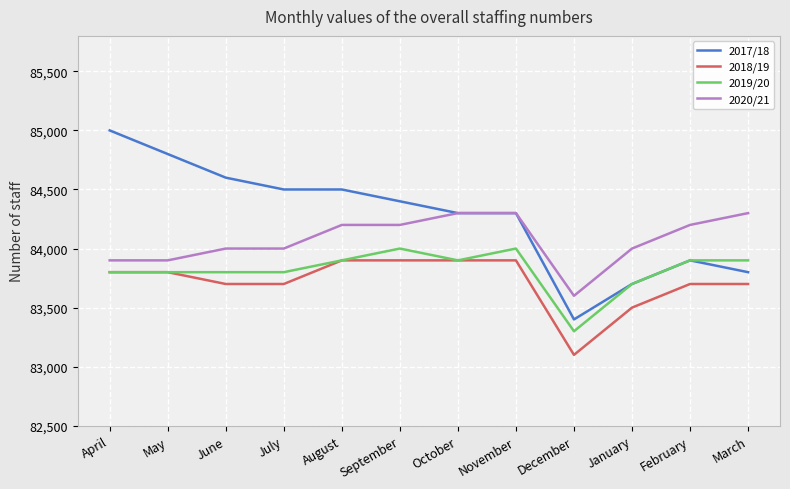

Reading left to right, extract all data points from this chart.

2017/18: April=85000	May=84800	June=84600	July=84500	August=84500	September=84400	October=84300	November=84300	December=83400	January=83700	February=83900	March=83800
2018/19: April=83800	May=83800	June=83700	July=83700	August=83900	September=83900	October=83900	November=83900	December=83100	January=83500	February=83700	March=83700
2019/20: April=83800	May=83800	June=83800	July=83800	August=83900	September=84000	October=83900	November=84000	December=83300	January=83700	February=83900	March=83900
2020/21: April=83900	May=83900	June=84000	July=84000	August=84200	September=84200	October=84300	November=84300	December=83600	January=84000	February=84200	March=84300